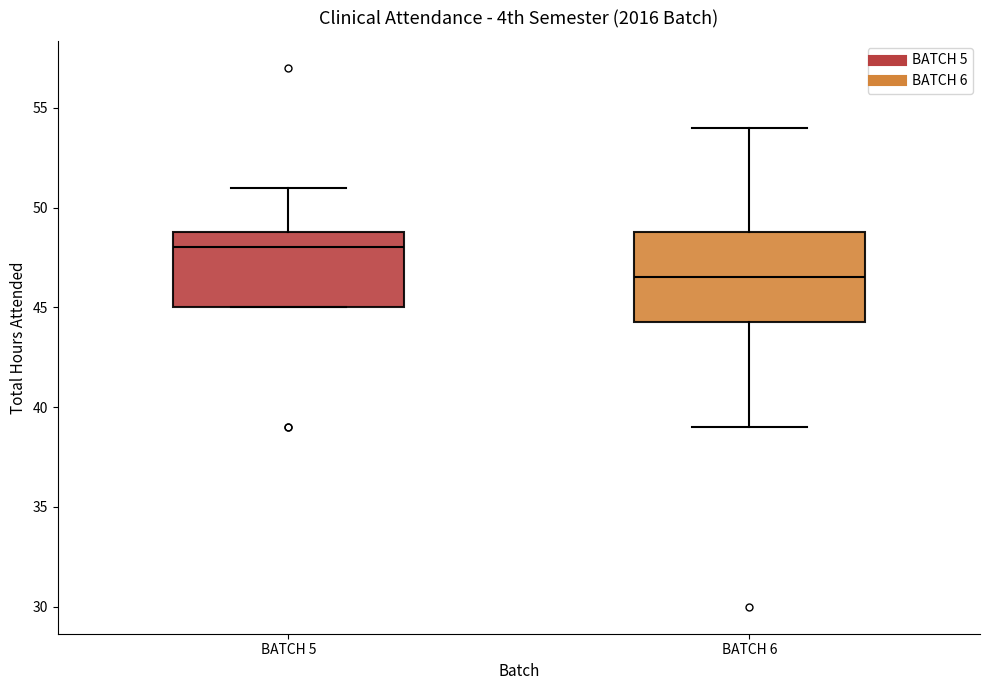

Comparing the boxes themselves (not the whiskers), which one is the tallest?

BATCH 6